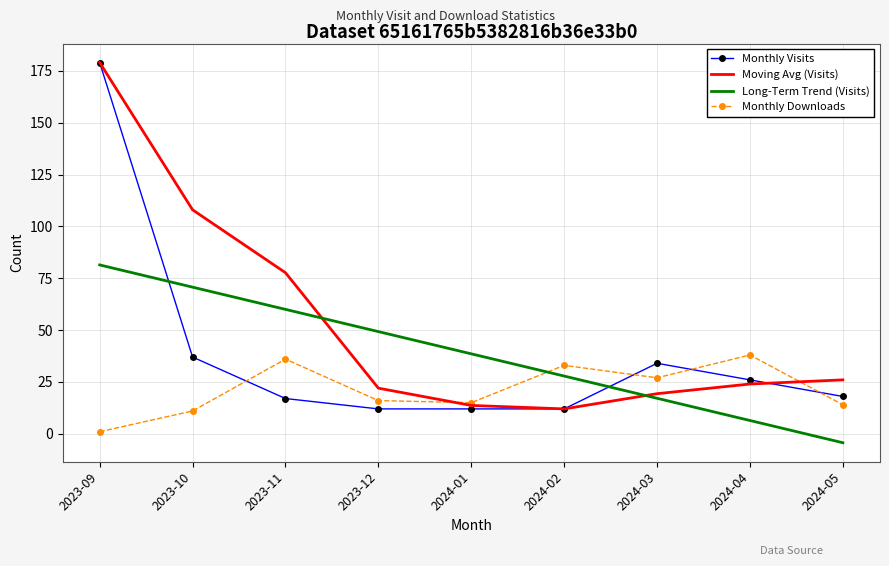

True or false: Monthly Downloads has more than 1 points higher than both neighbors.

True